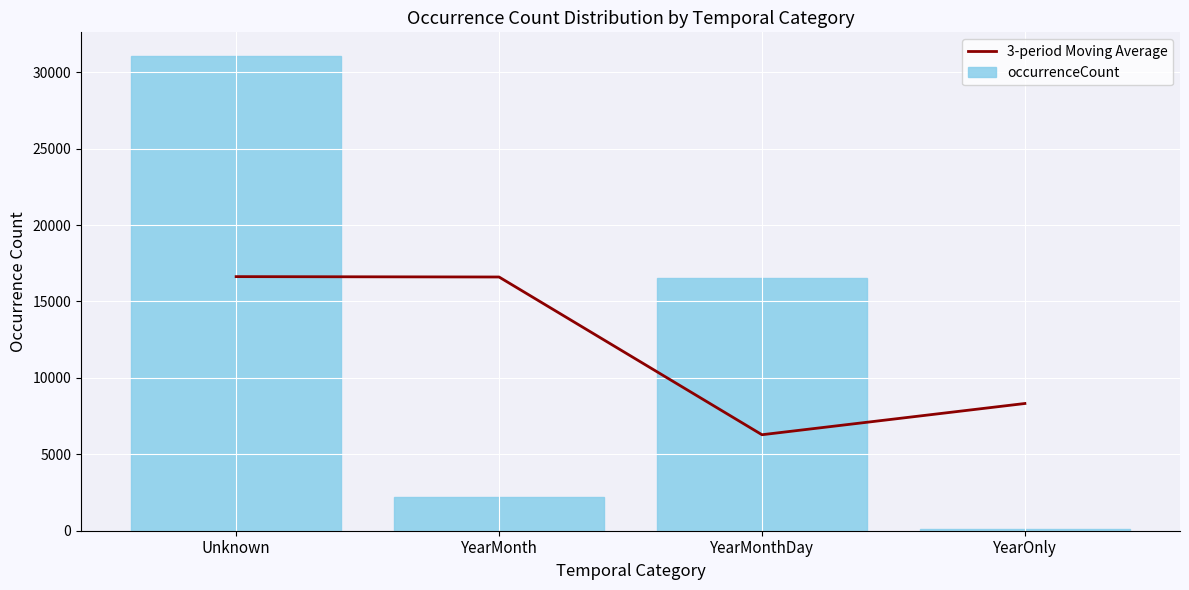

Reading right to left, list all the values displayed in this chart.

3-period Moving Average: YearOnly=8324.5	YearMonthDay=6281.0	YearMonth=16601.3	Unknown=16625.5
occurrenceCount: YearOnly=96.0	YearMonthDay=16553.0	YearMonth=2194.0	Unknown=31057.0